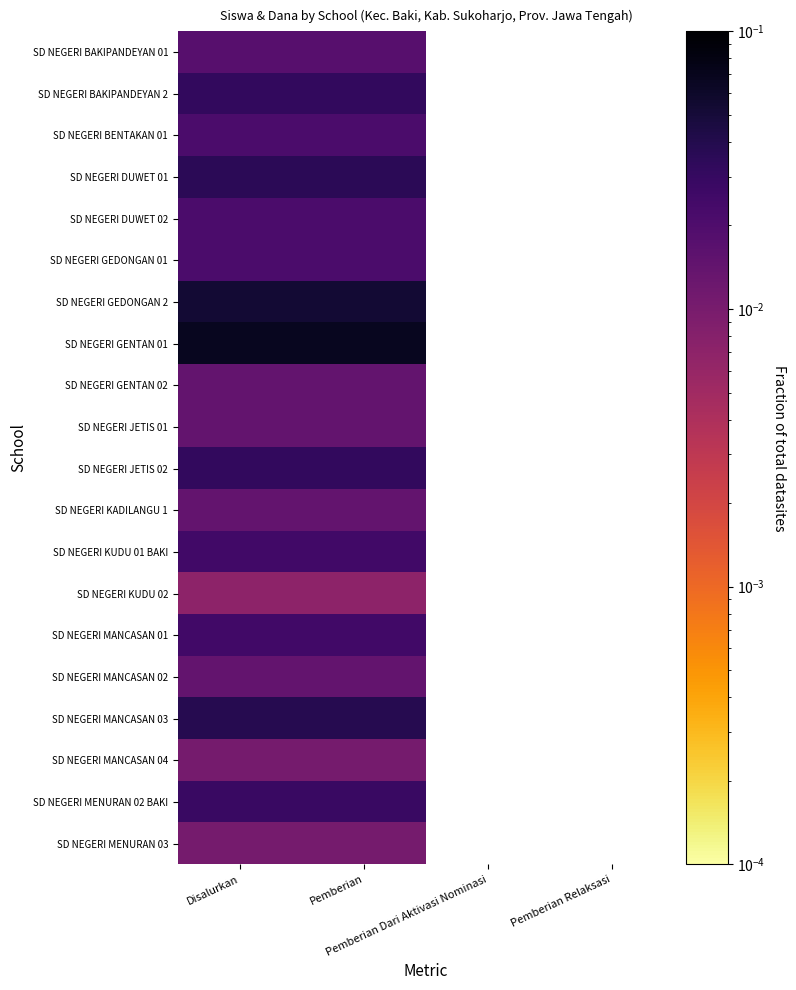

Count the number of data series in this chart.

20